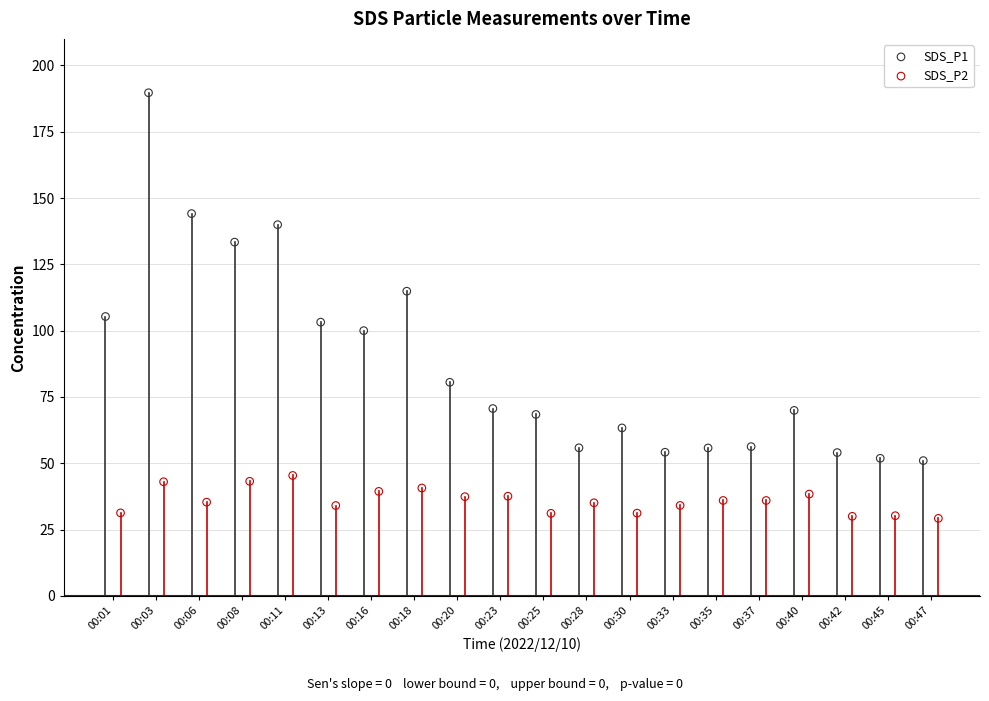

Which series reaches the maximum Y coordinate?

SDS_P1